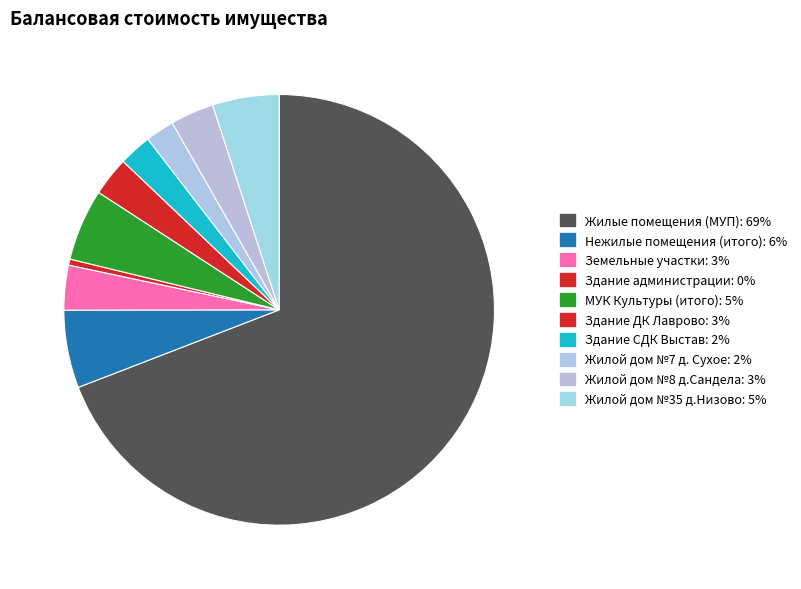

Count the number of slices in the pie.

10